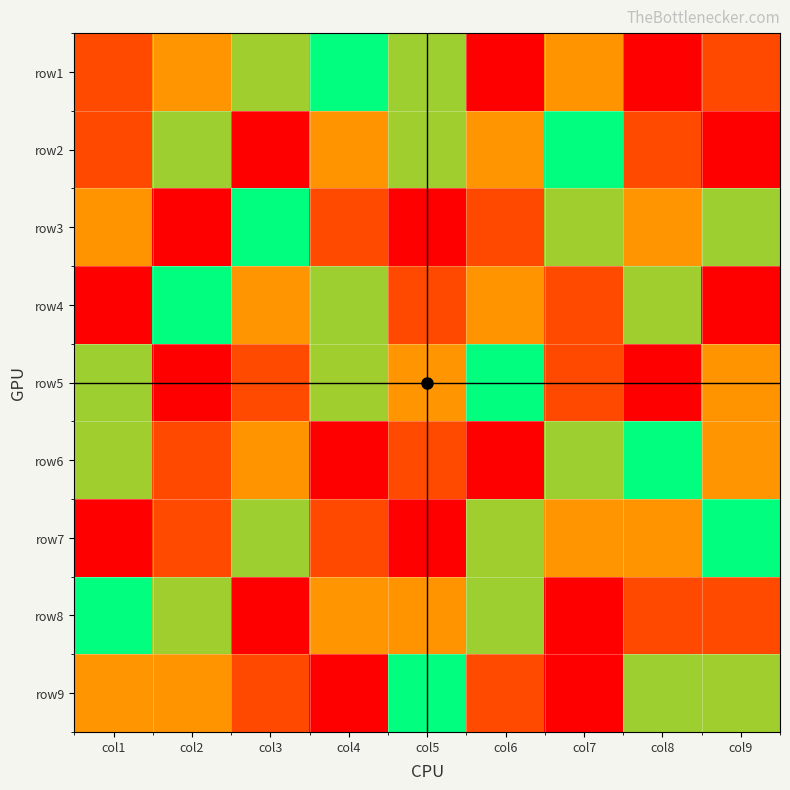

Which series changed the most between col5 and col9?

row4